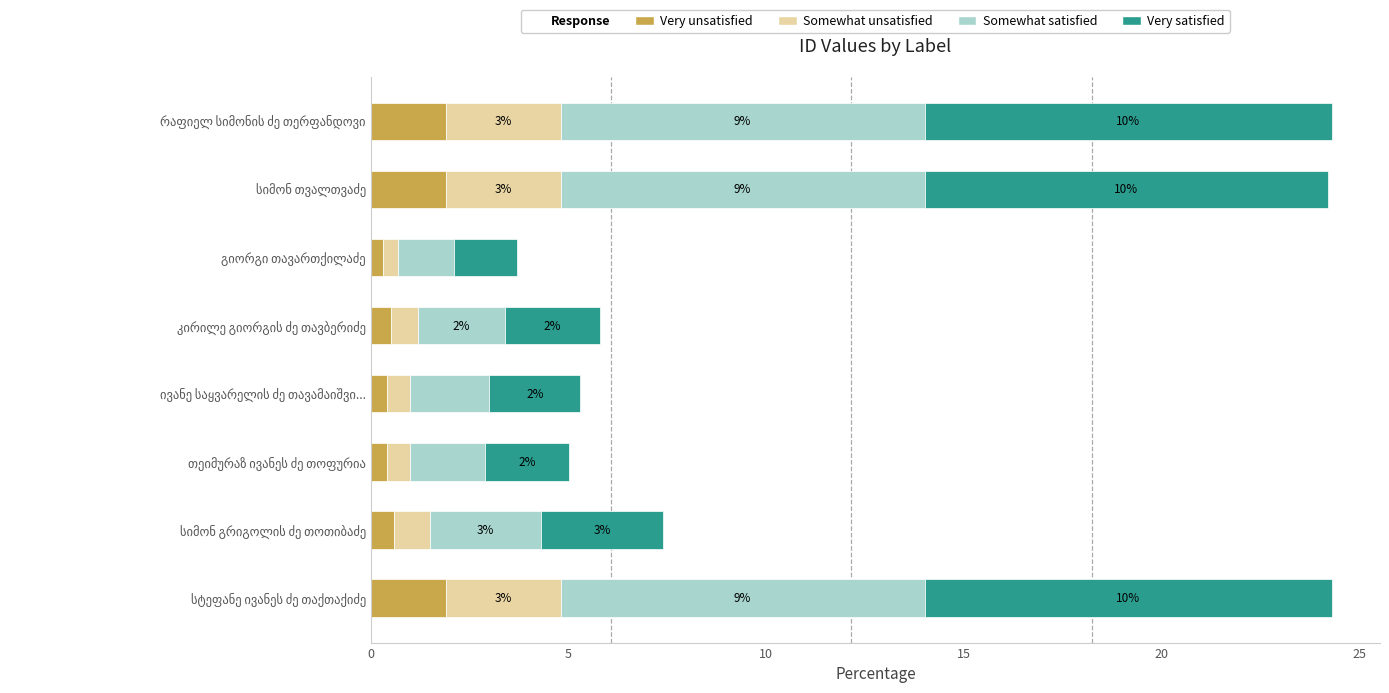

What is the average value of the Very unsatisfied series?

1.0